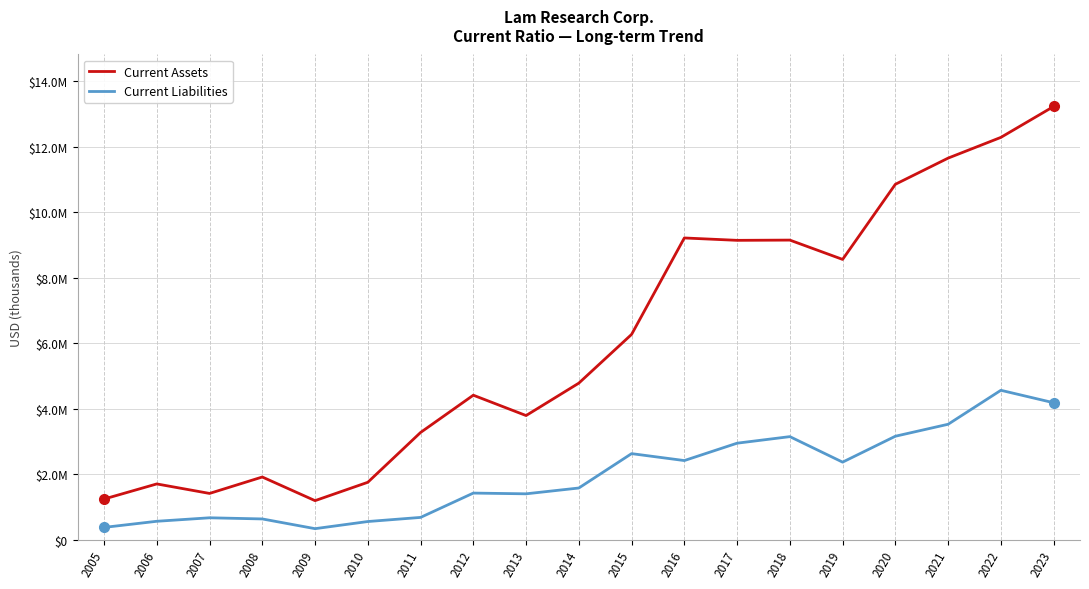

List the labels in order of Current Assets value, largest first.

2023, 2022, 2021, 2020, 2016, 2018, 2017, 2019, 2015, 2014, 2012, 2013, 2011, 2008, 2010, 2006, 2007, 2005, 2009